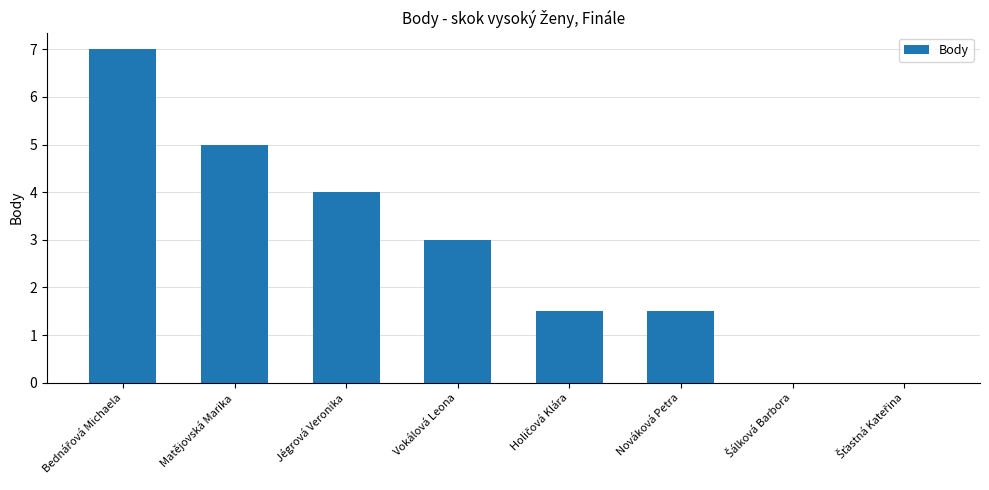

What is the greatest value displayed?

7.0